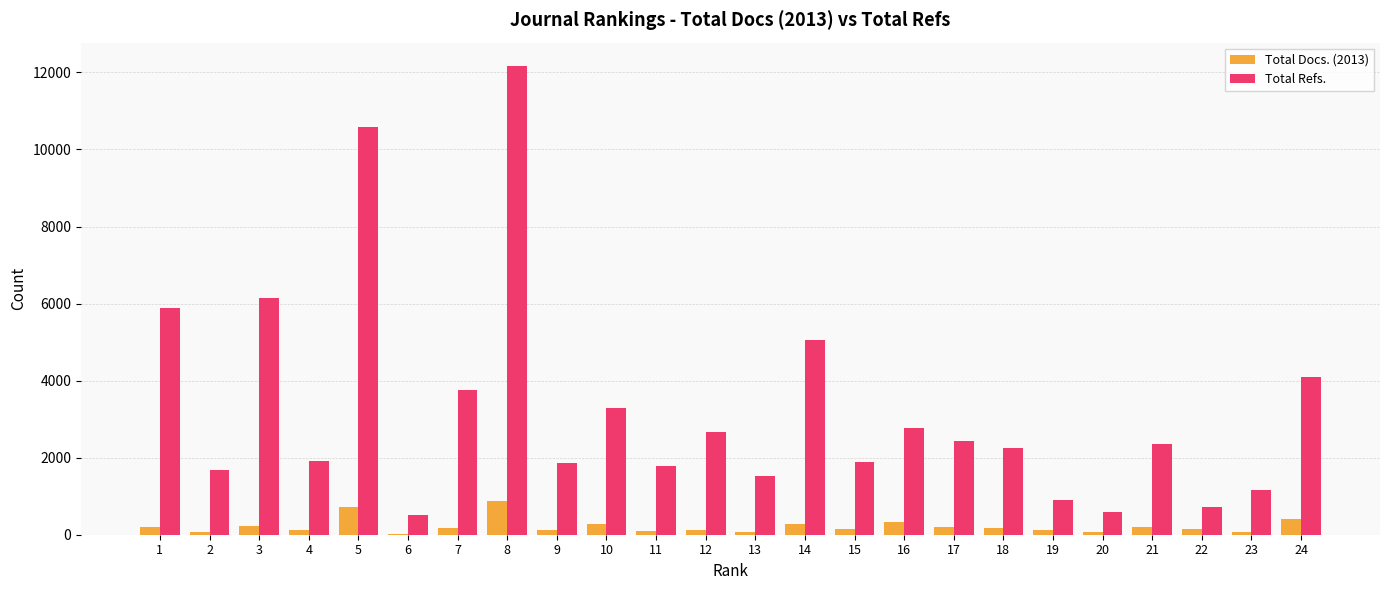

Between 2 and 20, which series saw the biggest shift?

Total Refs.